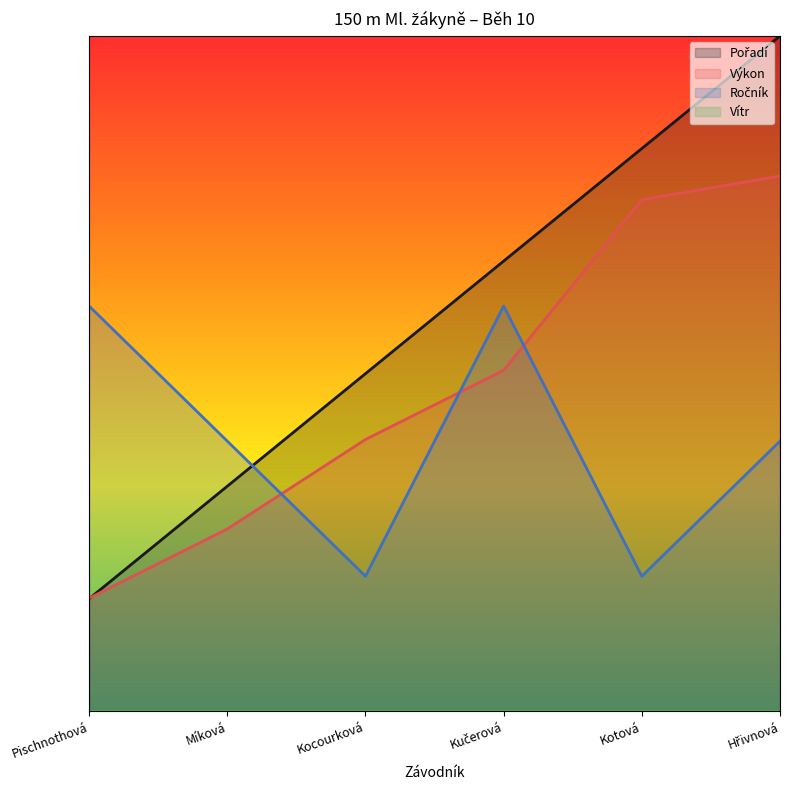

What is the approximate value of Ročník at Kotová?

60.0